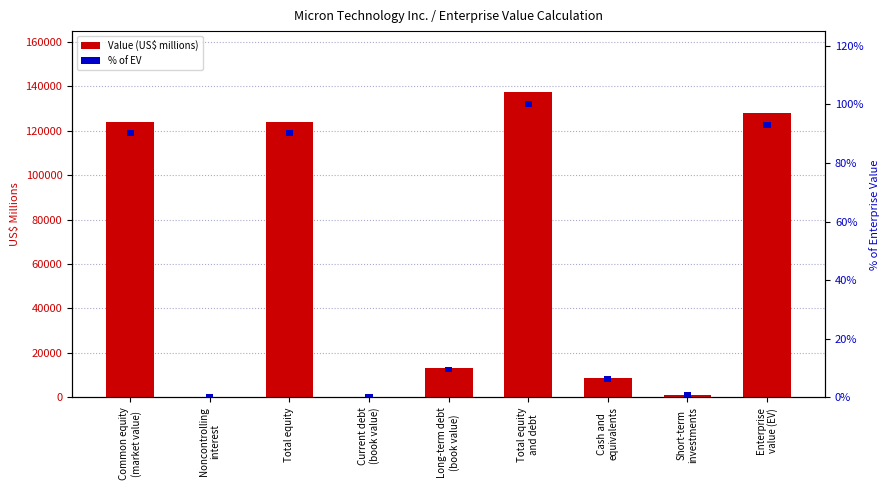

What is the label of the 3rd bar from the right?

Cash and
equivalents